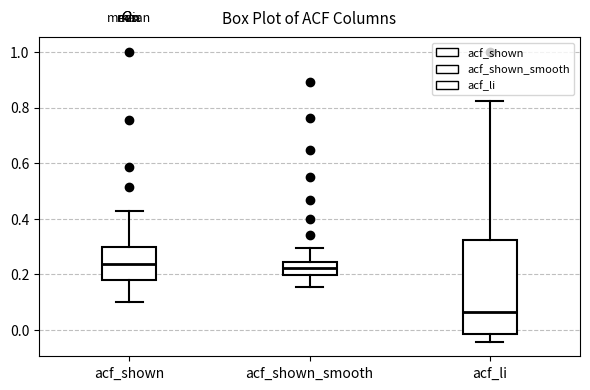

Reading left to right, transcribe this box plot: for each box, give where its median line is, the range the box spans, and where its two whiskers end, as read against the y-axis. The values are not printed on the chart, so give them approximately, as read against the axis.

acf_shown: median 0.24, box 0.18 to 0.30, whiskers 0.10 to 0.42
acf_shown_smooth: median 0.22, box 0.20 to 0.24, whiskers 0.16 to 0.30
acf_li: median 0.06, box -0.02 to 0.32, whiskers -0.04 to 0.82